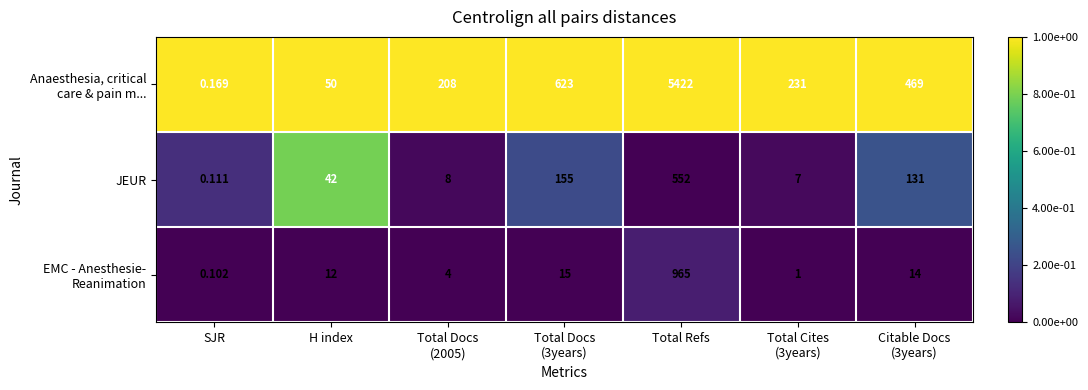

At which category does the chart reach its minimum across all series?

SJR